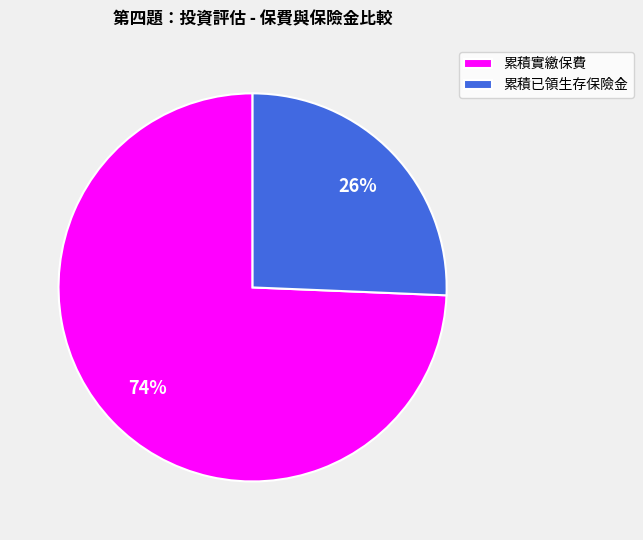

Rank the categories by value from lowest to highest.

累積已領生存保險金, 累積實繳保費